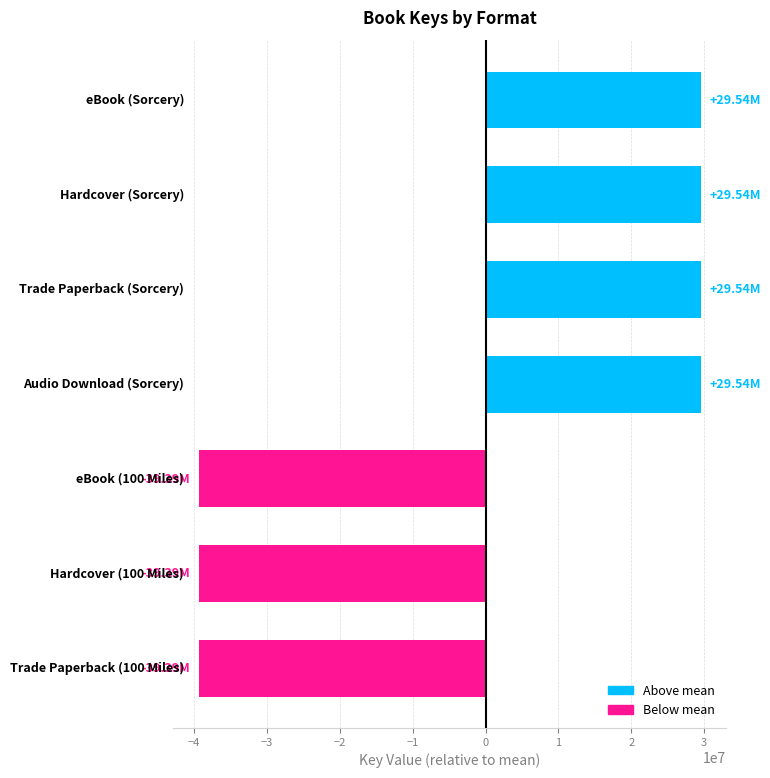

How many bars are there in total?

7